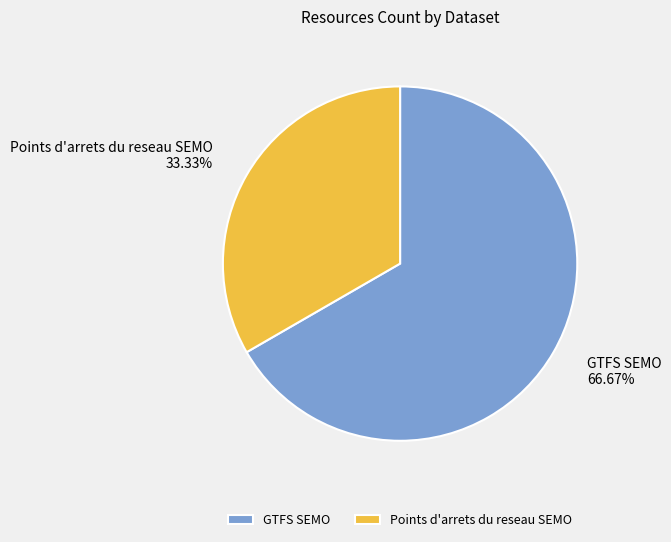

Rank the categories by value from lowest to highest.

Points d'arrets du reseau SEMO, GTFS SEMO